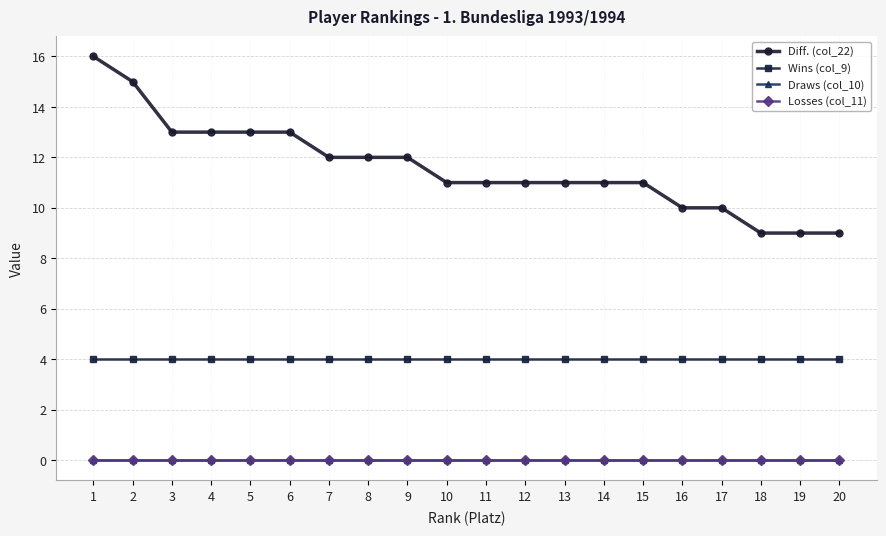

True or false: Diff. (col_22) has a value of 5 at 8.

False